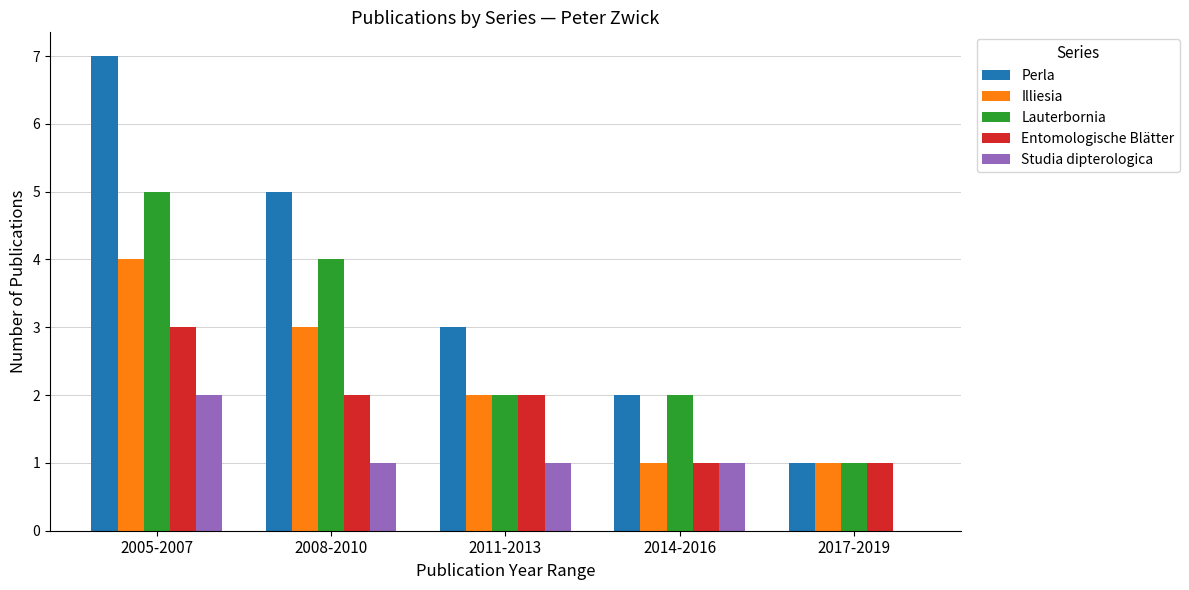

Which category has the highest value in the Perla series?

2005-2007